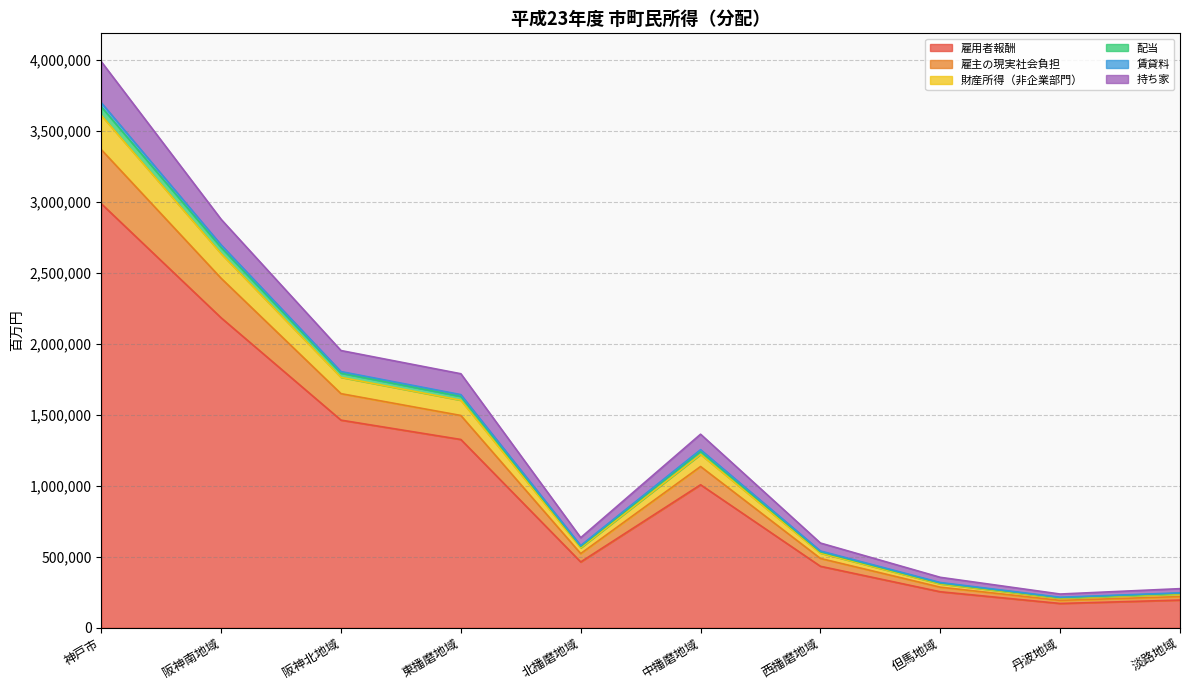

Does the chart have visible grid lines?

Yes